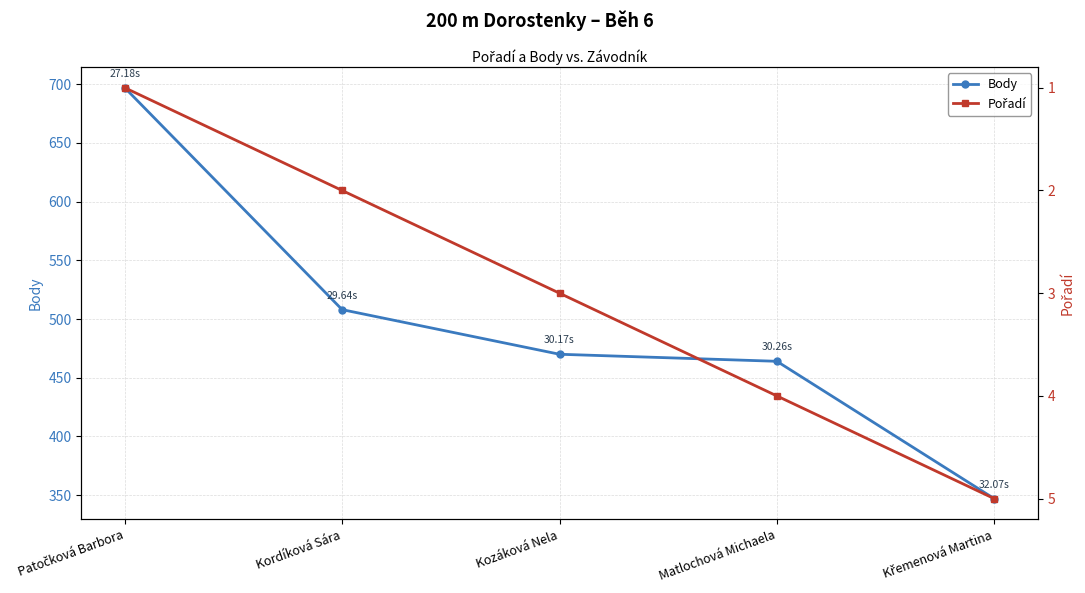

List the series in order of their peak value, lowest first.

Pořadí, Body